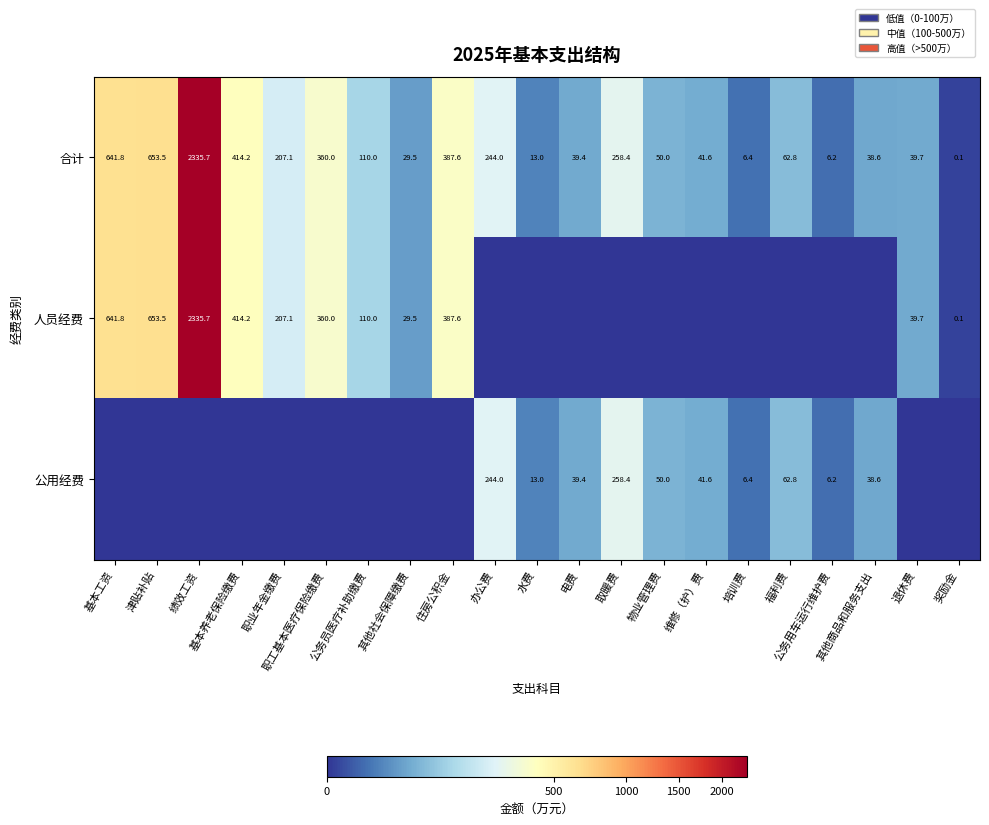

At which category does the chart reach its minimum across all series?

办公费